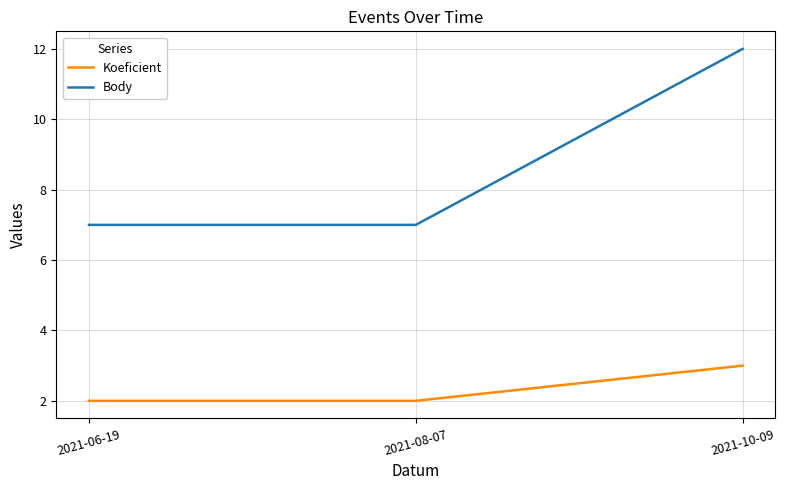

At which category is the sum across all series the highest?

2021-10-09